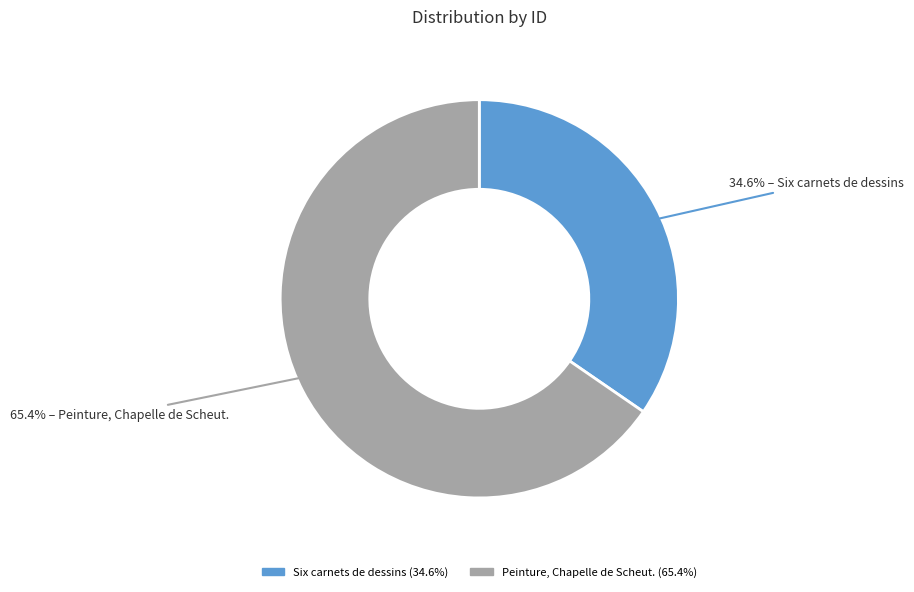

Is it true that Peinture, Chapelle de Scheut. is 77% of the pie?

False